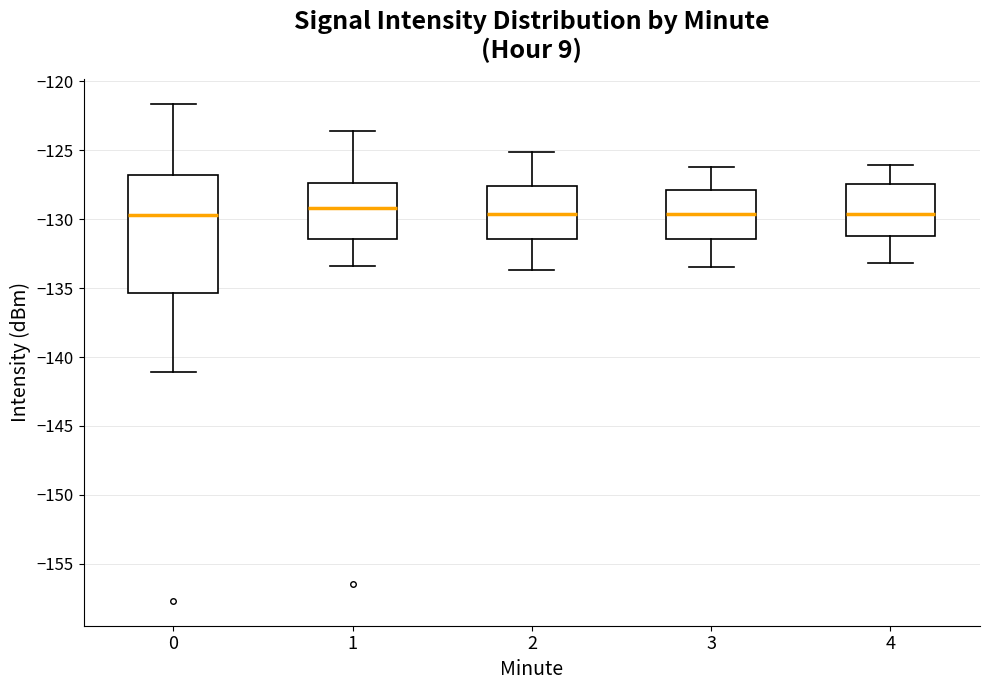

Reading left to right, read every box against the y-axis: the position of its median line, the range the box covers, and the ends of its whiskers. The values are not printed on the chart, so give them approximately, as read against the axis.

0: median -129.5, box -135.5 to -127.0, whiskers -141.0 to -121.5
1: median -129.0, box -131.5 to -127.5, whiskers -133.5 to -123.5
2: median -129.5, box -131.5 to -127.5, whiskers -133.5 to -125.0
3: median -129.5, box -131.5 to -128.0, whiskers -133.5 to -126.0
4: median -129.5, box -131.0 to -127.5, whiskers -133.0 to -126.0